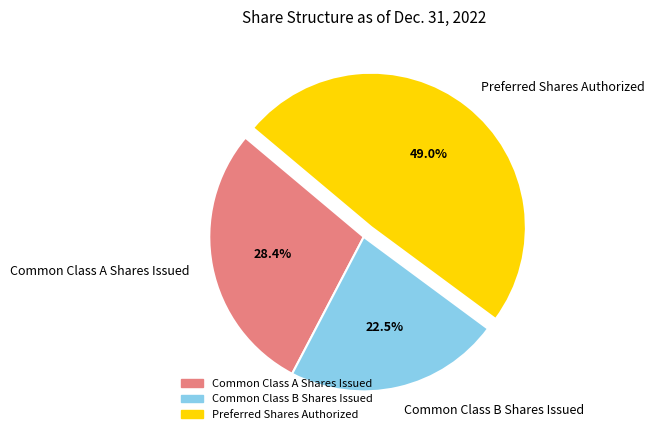

To the nearest percent, what portion does Preferred Shares Authorized represent?

49%